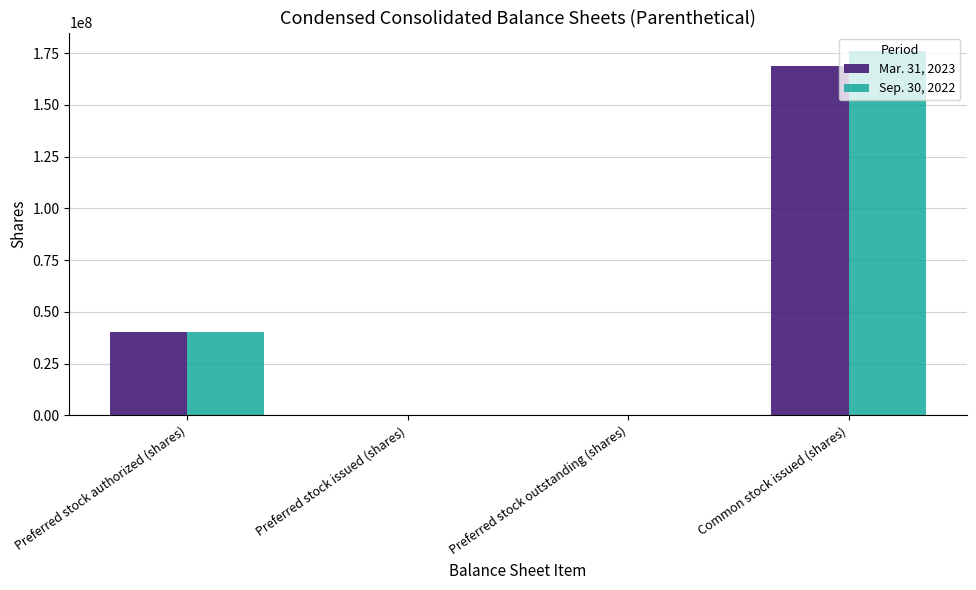

Between Preferred stock authorized (shares) and Common stock issued (shares), which series saw the biggest shift?

Sep. 30, 2022